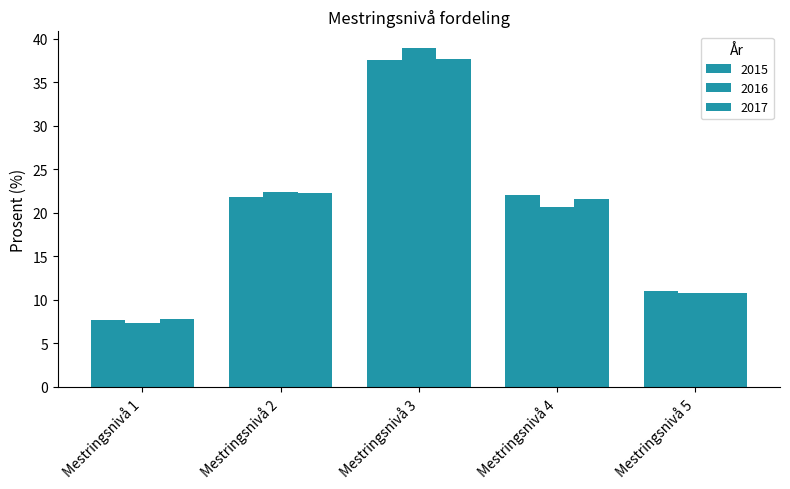

The 2017 series shows 37.6 at Mestringsnivå 3. True or false?

True